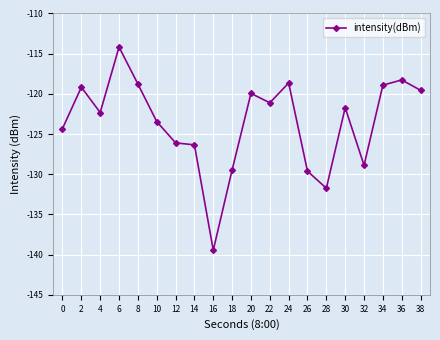

How many series are shown in this chart?

1